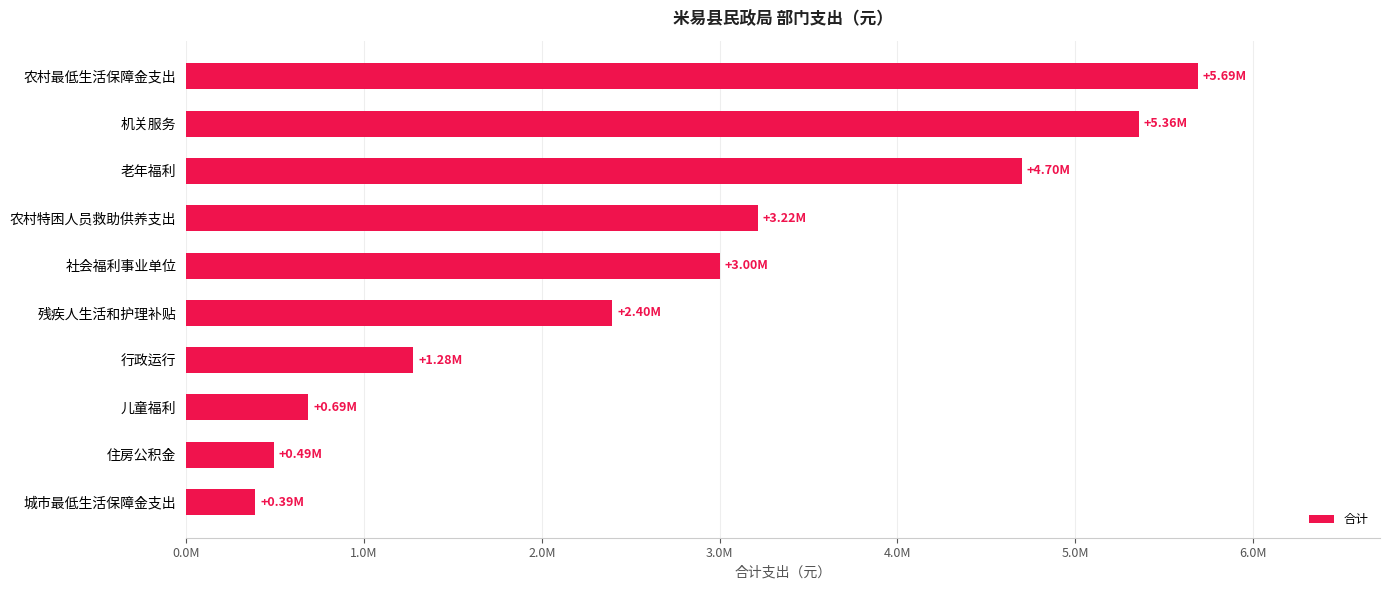

Rank the categories by value from lowest to highest.

城市最低生活保障金支出, 住房公积金, 儿童福利, 行政运行, 残疾人生活和护理补贴, 社会福利事业单位, 农村特困人员救助供养支出, 老年福利, 机关服务, 农村最低生活保障金支出